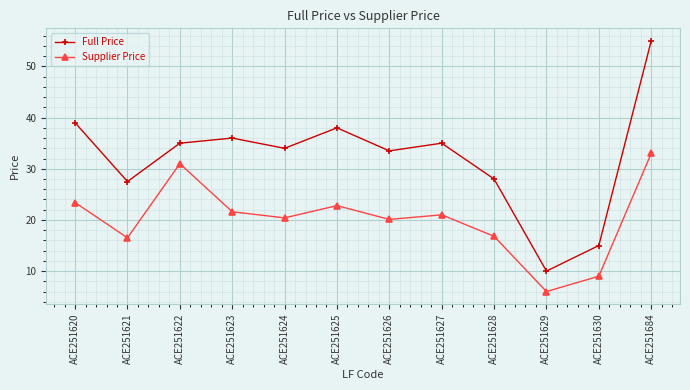

Which series has the largest total across all categories?

Full Price